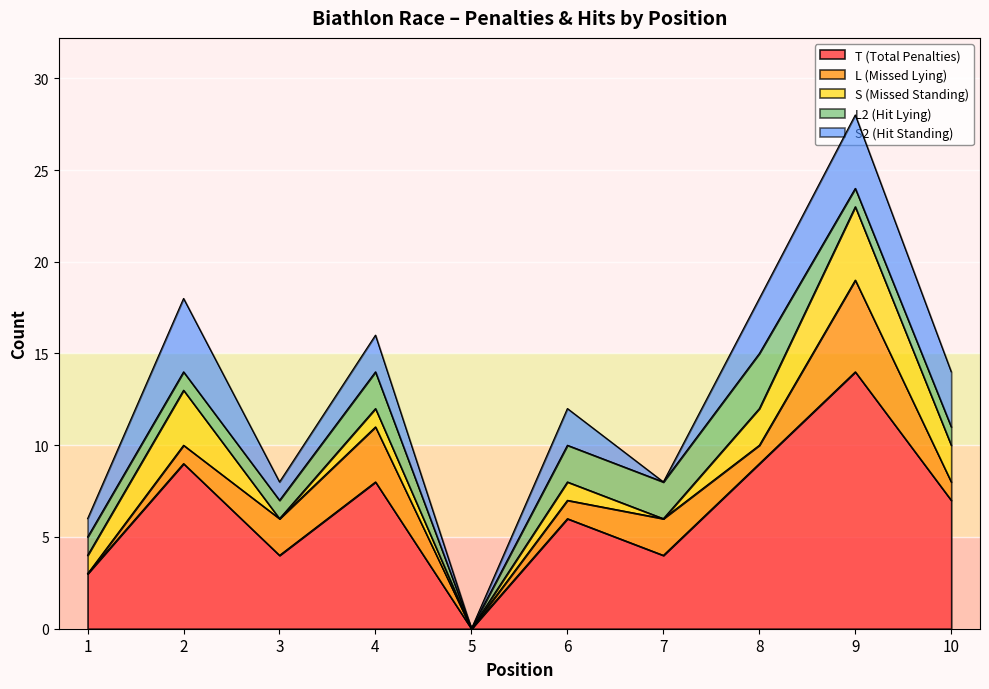

At which category is the sum across all series the highest?

9